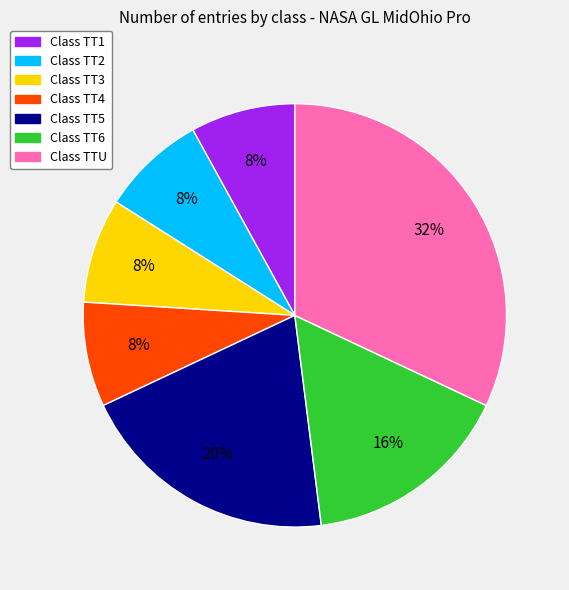

To the nearest percent, what is the difference between the largest and smallest slice percentages?

24%